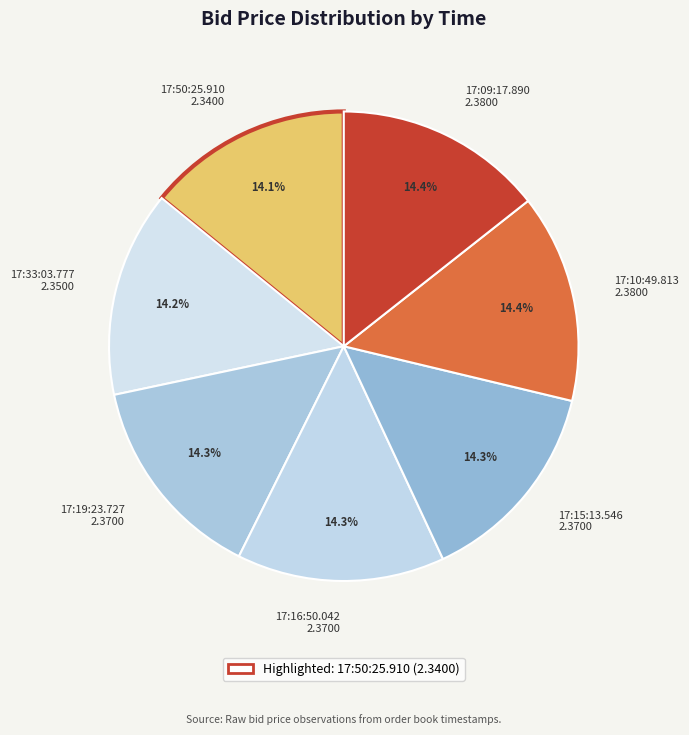

How many slices are in this pie chart?

7